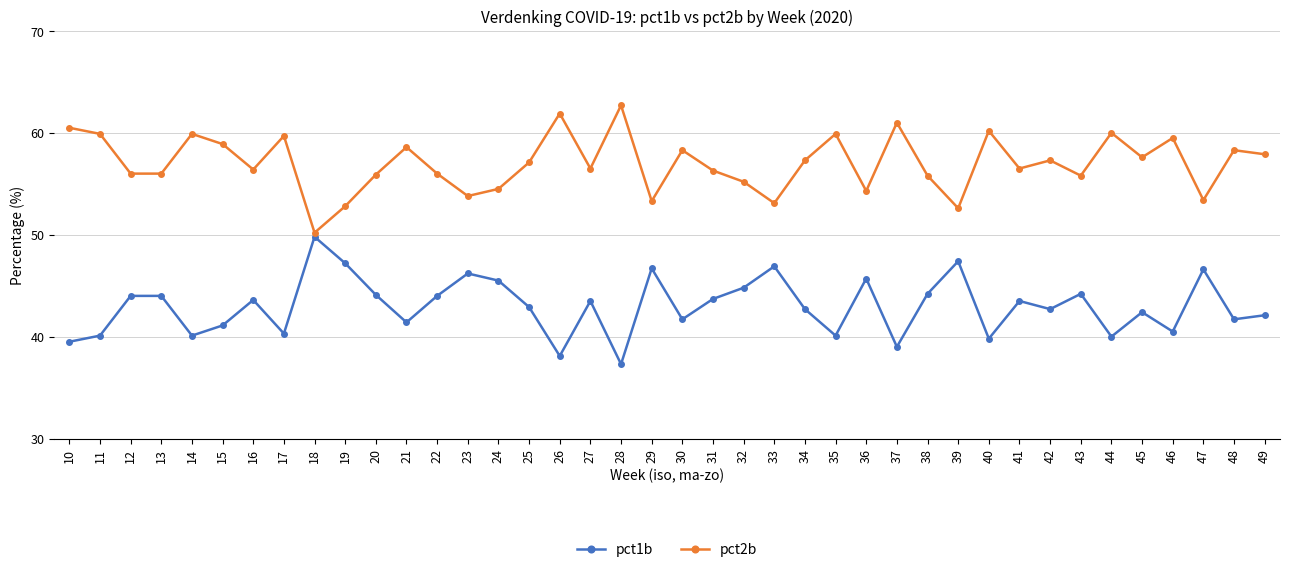

Is the value of pct2b at 46 greater than the value of pct1b at 18?

Yes